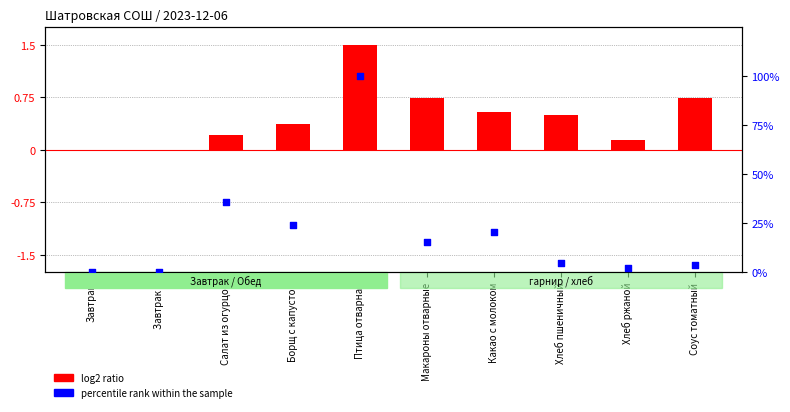

Which series contains the lowest Y value?

log2 ratio